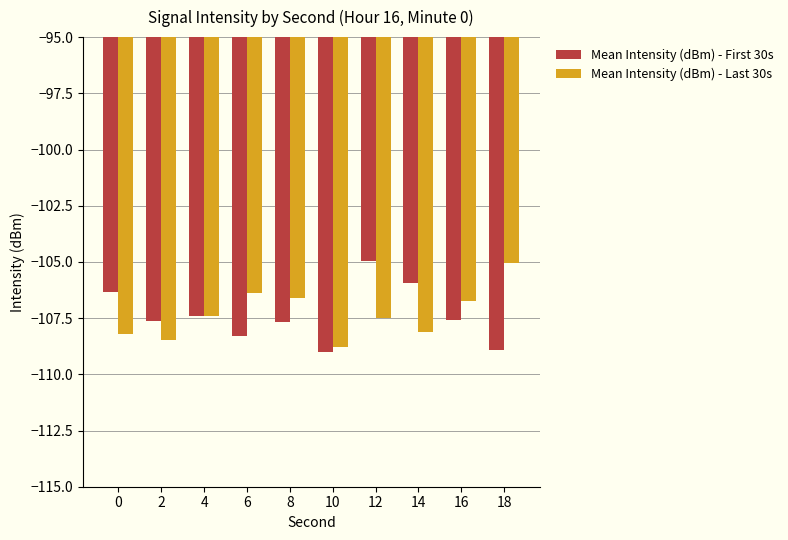

What is the spread (max minus min) of values at 18?

3.8